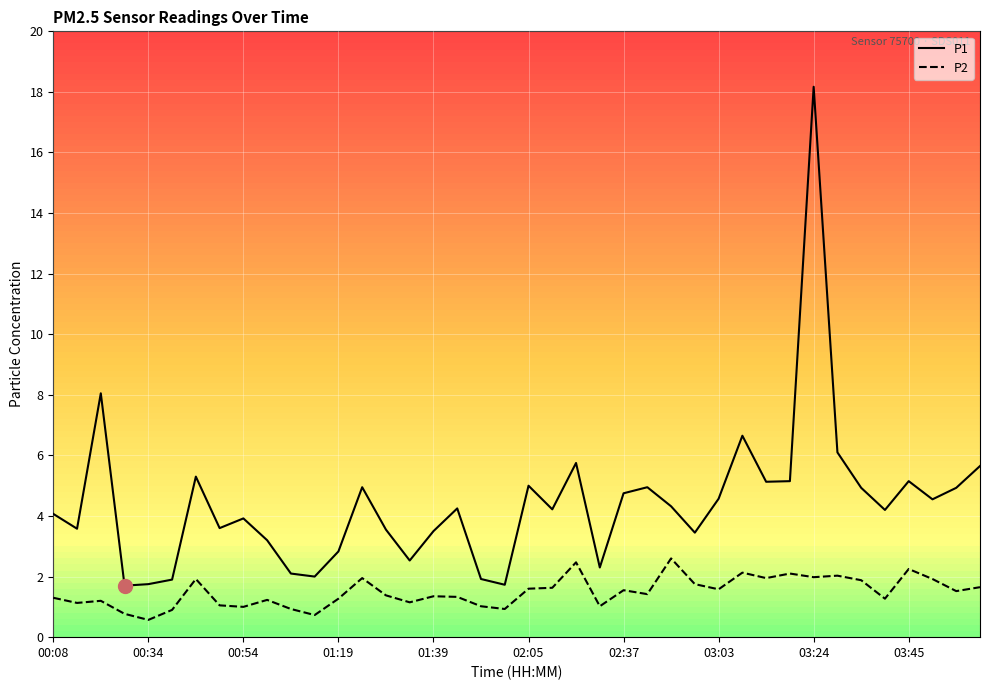

List the series in order of their peak value, lowest first.

P2, P1